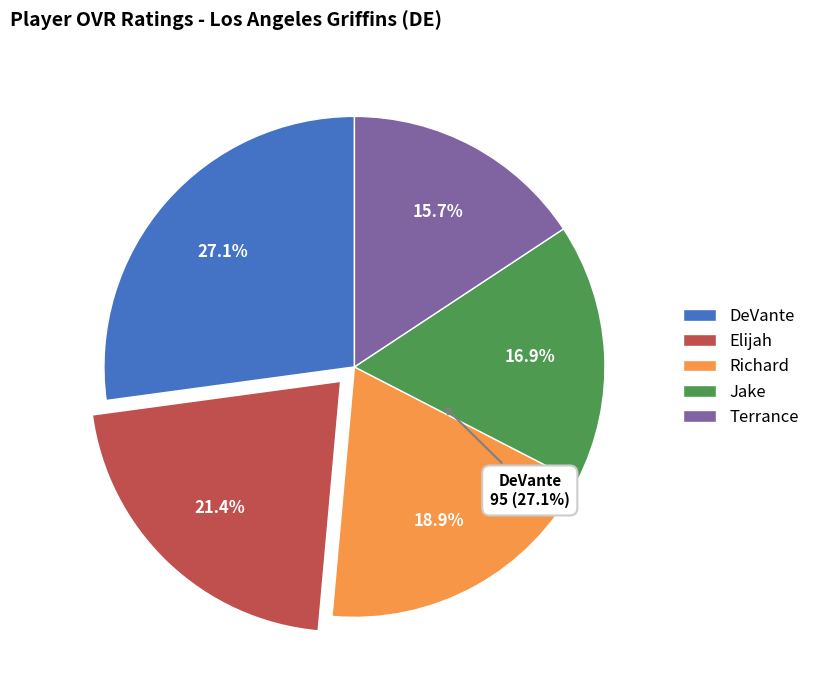

What is the smallest slice in the pie chart?

Terrance